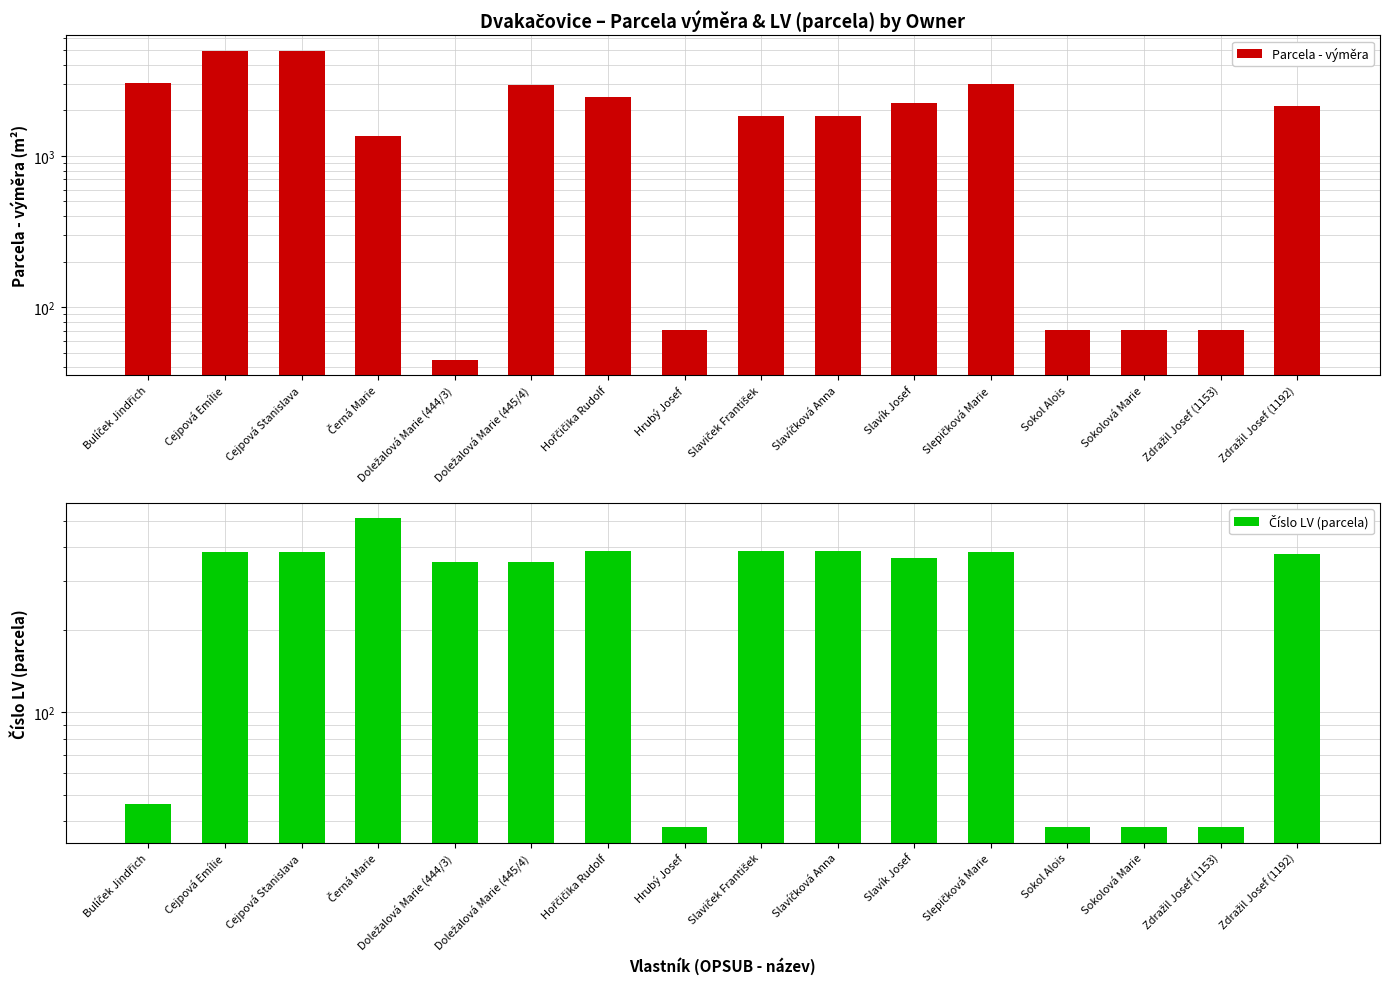

Which label corresponds to the largest value in the chart?

Cejpová Emílie